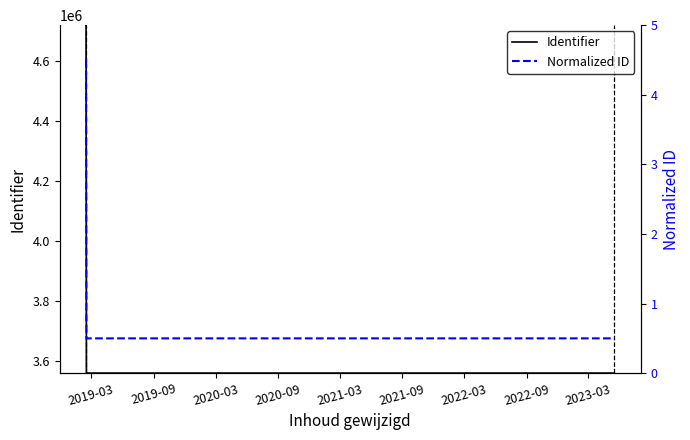

What is the maximum value for Identifier?

4720634.0